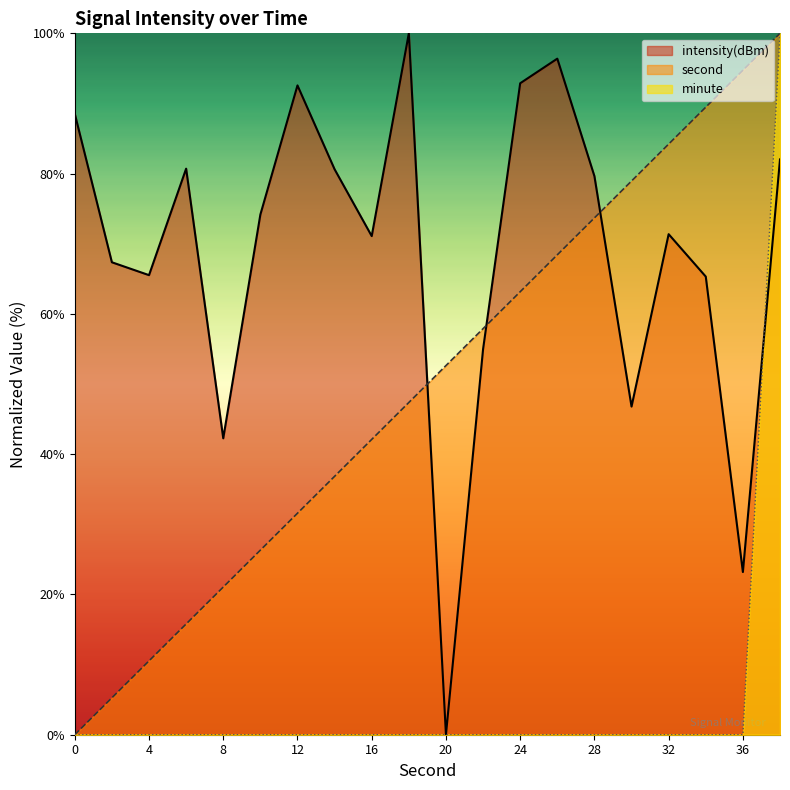

The intensity(dBm) series shows 71.1 at 16. True or false?

True